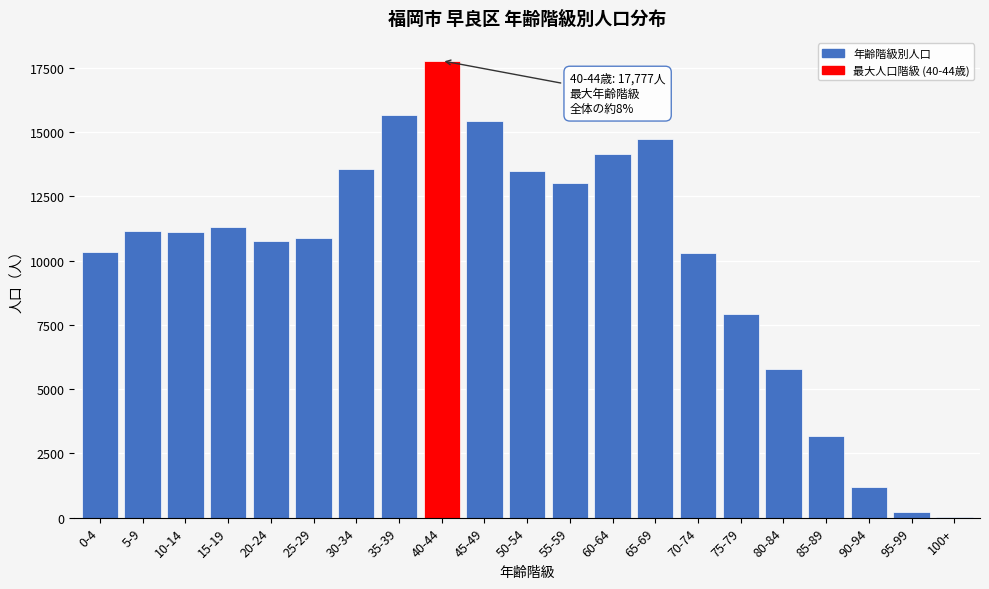

The value at 80-84 is 5777. True or false?

True